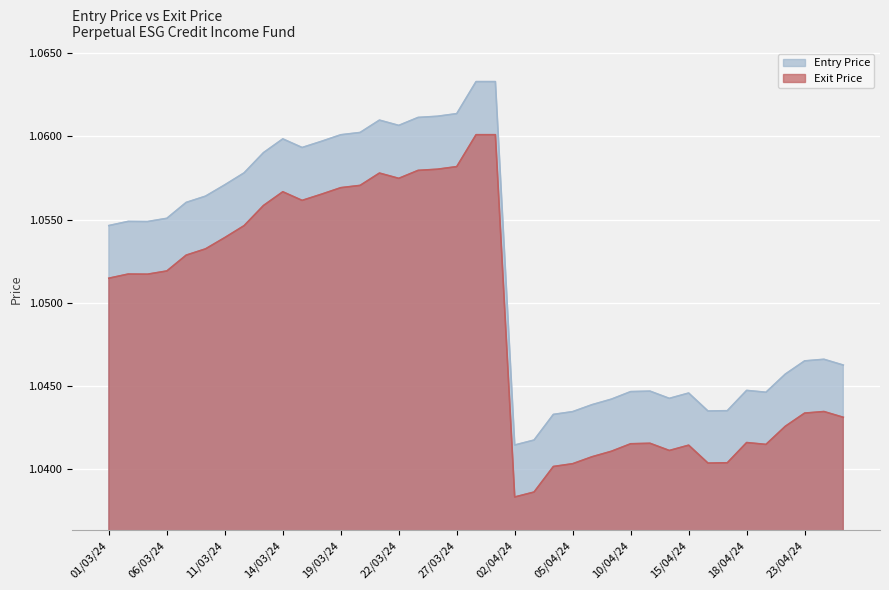

What is the label of the 27th point from the right?

19/03/24